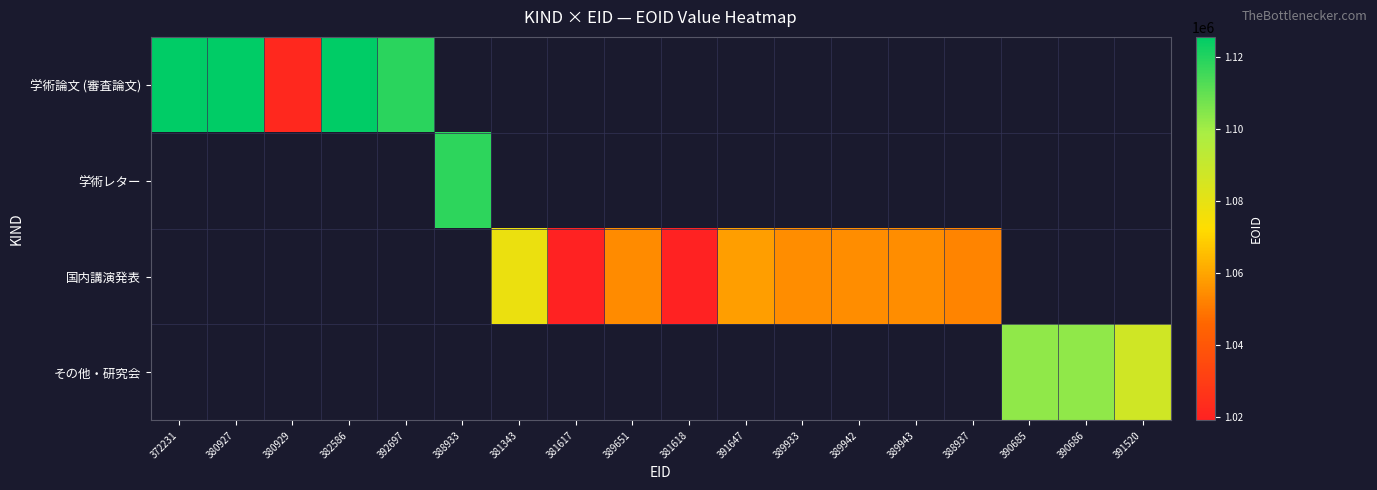

At which category does the chart reach its peak across all series?

372231